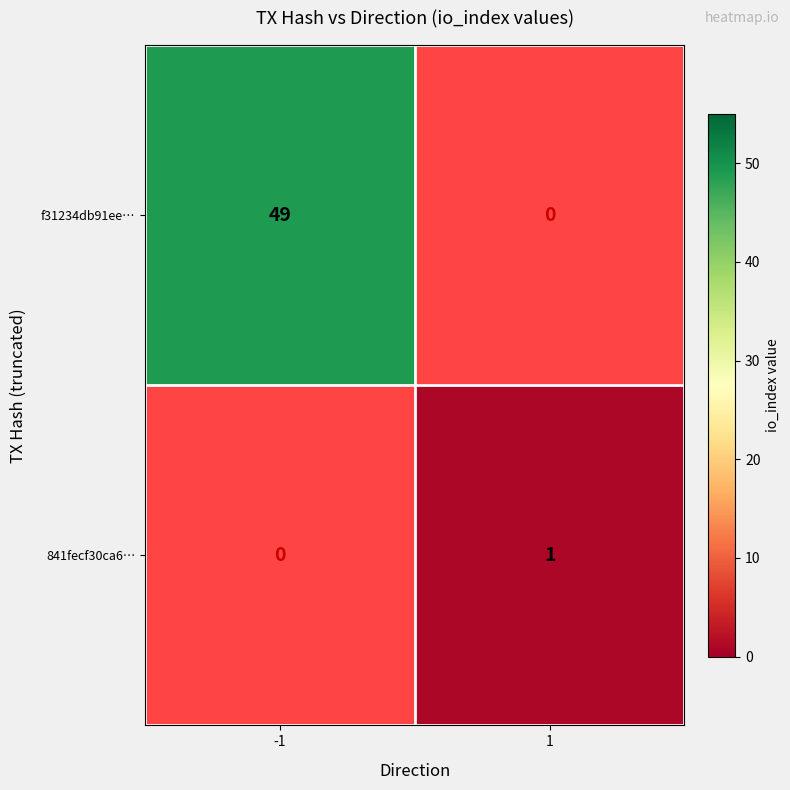

Is it true that 841fecf30ca6… equals 1 at 1?

True